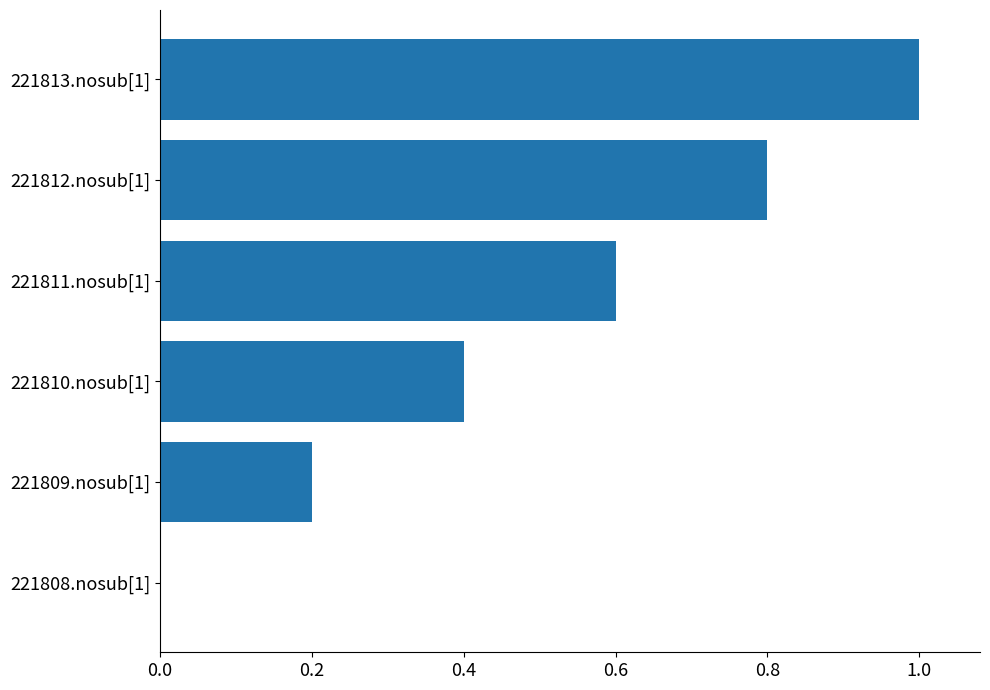

At which category does the chart reach its peak across all series?

221813.nosub[1]